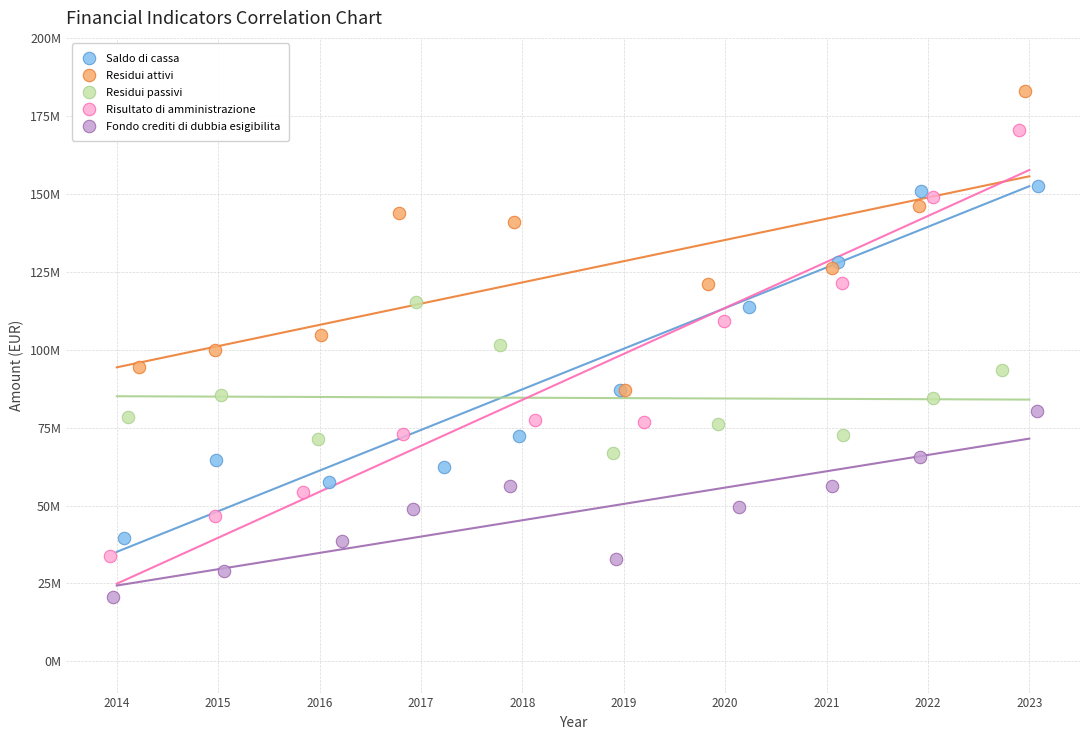

Which series contains the lowest Y value?

Fondo crediti di dubbia esigibilita